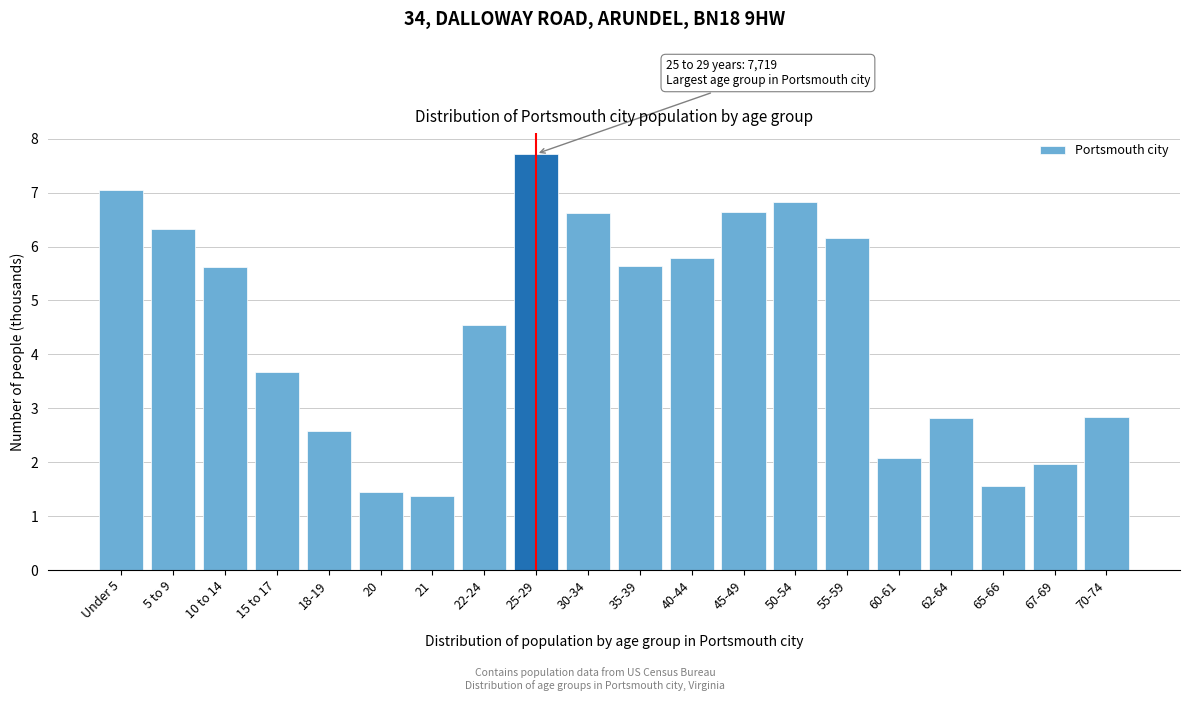

What is the maximum value shown in the chart?

7.7